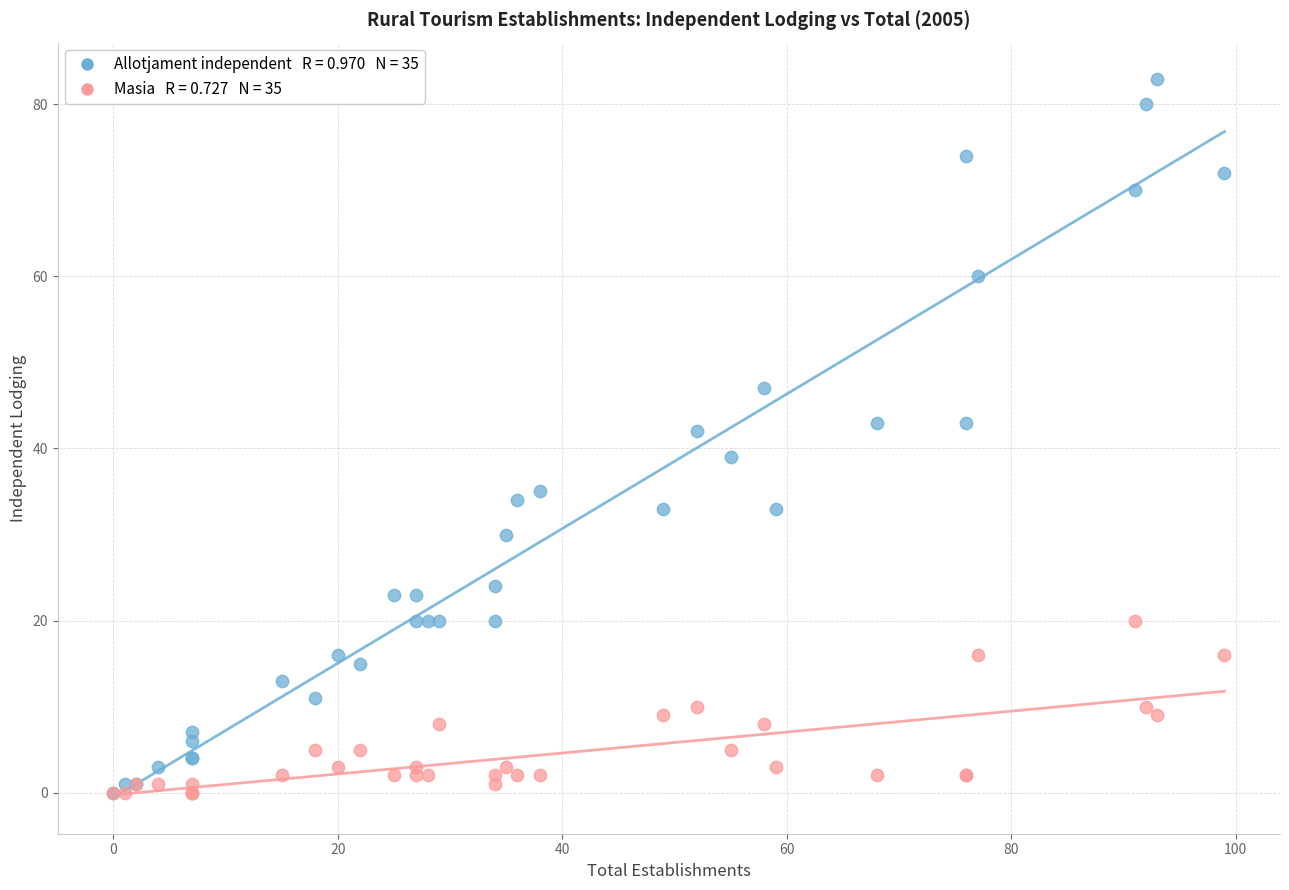

Across all series, what Y value is closest to 41?

42